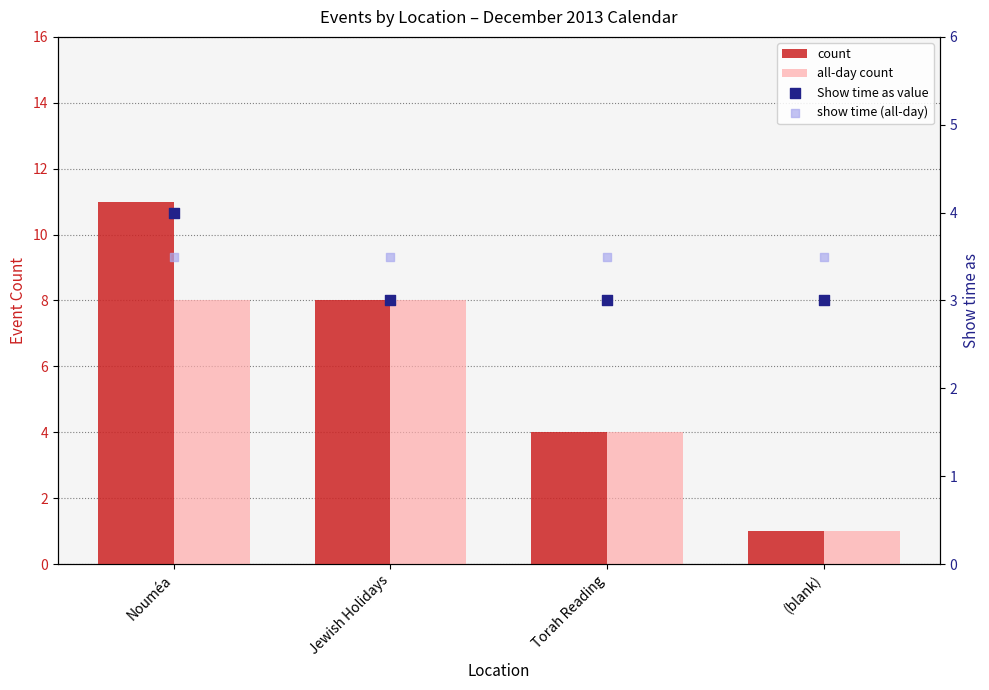

Which series reaches the minimum Y coordinate?

count